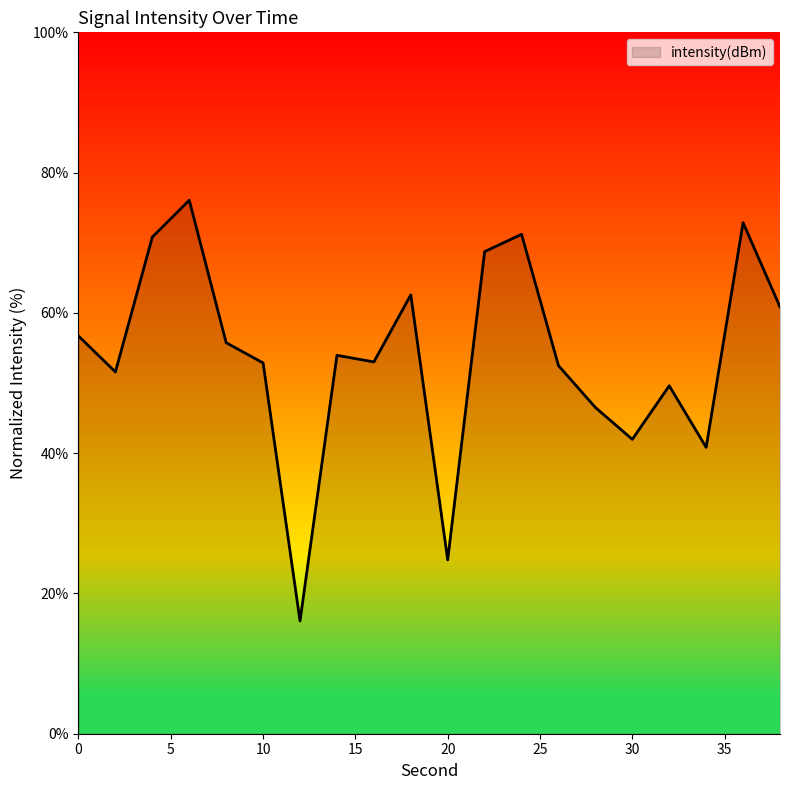

What is the difference between the maximum and minimum values?

60.0